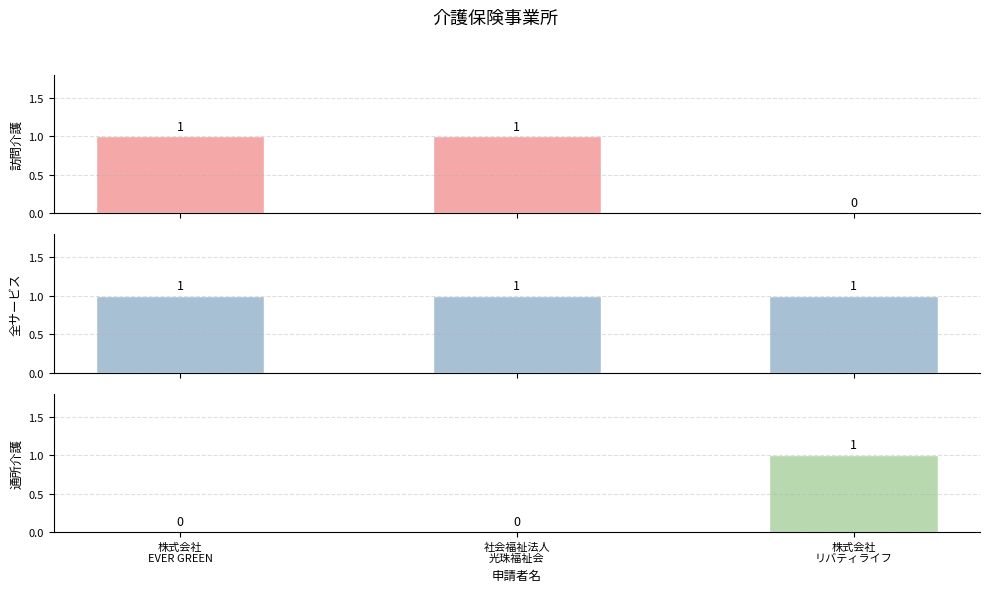

The value of 通所介護 at 株式会社
EVER GREEN is 0. True or false?

False